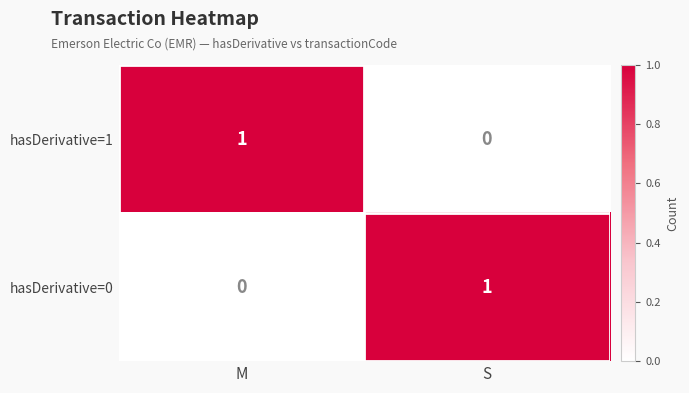

Is the value of hasDerivative=1 at S greater than the value of hasDerivative=0 at S?

No